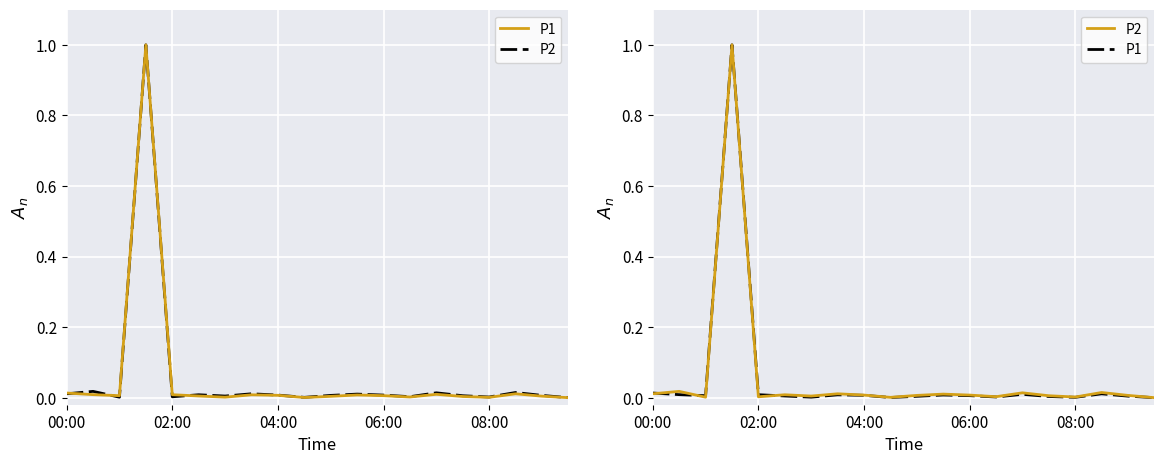

What are all the series names shown in the legend?

P1, P2